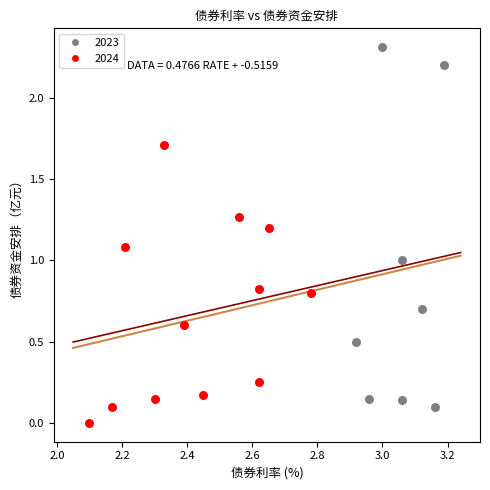

Which series has the widest spread of Y values?

2023